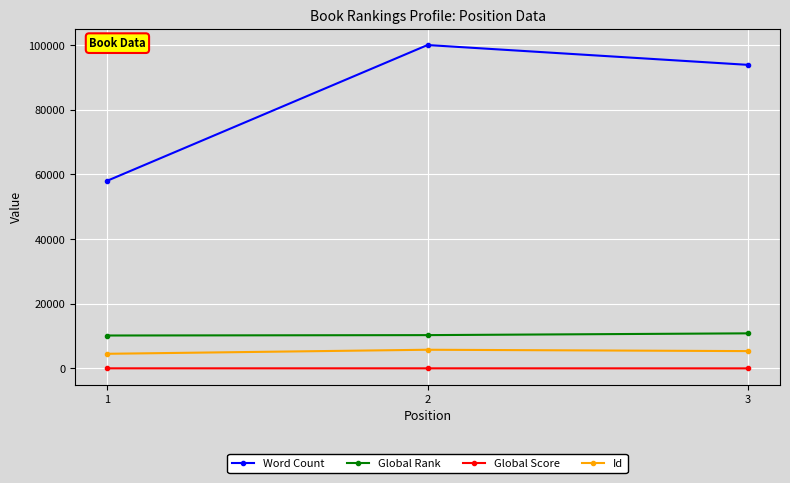

What is the sum of all Id values?

15621